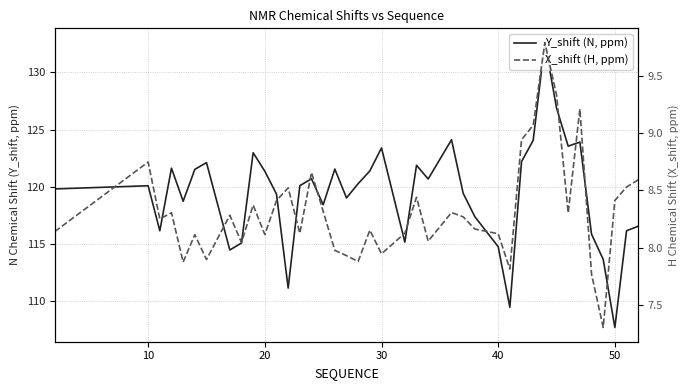

How many values in the Y_shift (N, ppm) series exceed 120?

21